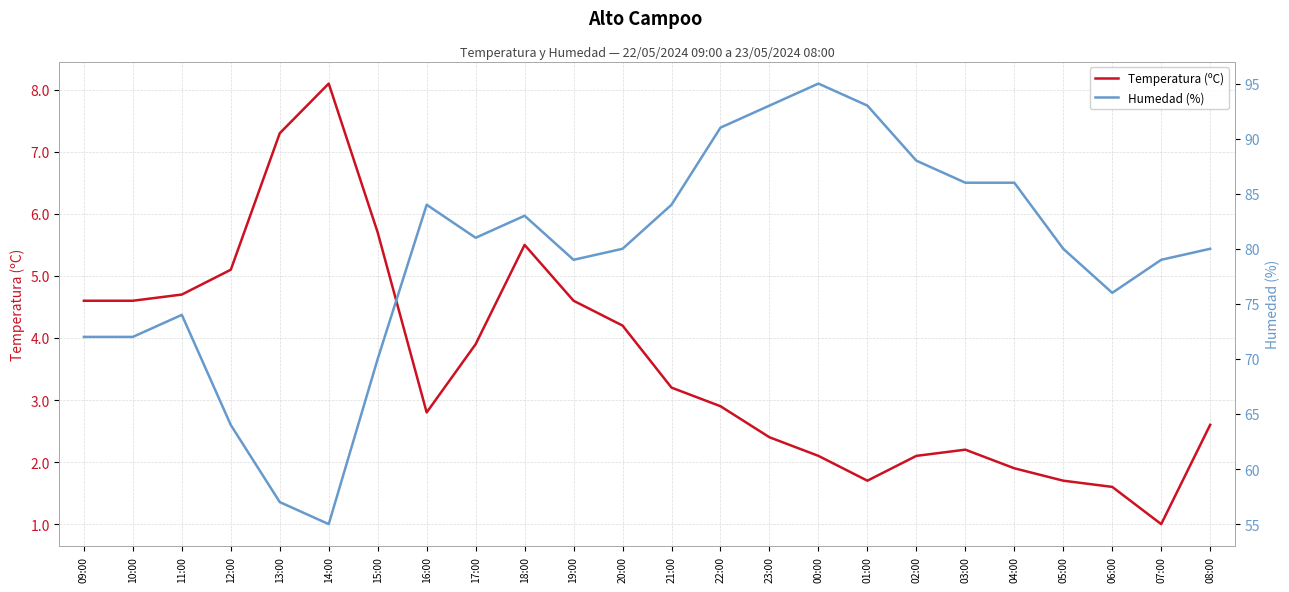

What is the sum of all Temperatura (ºC) values?

86.5